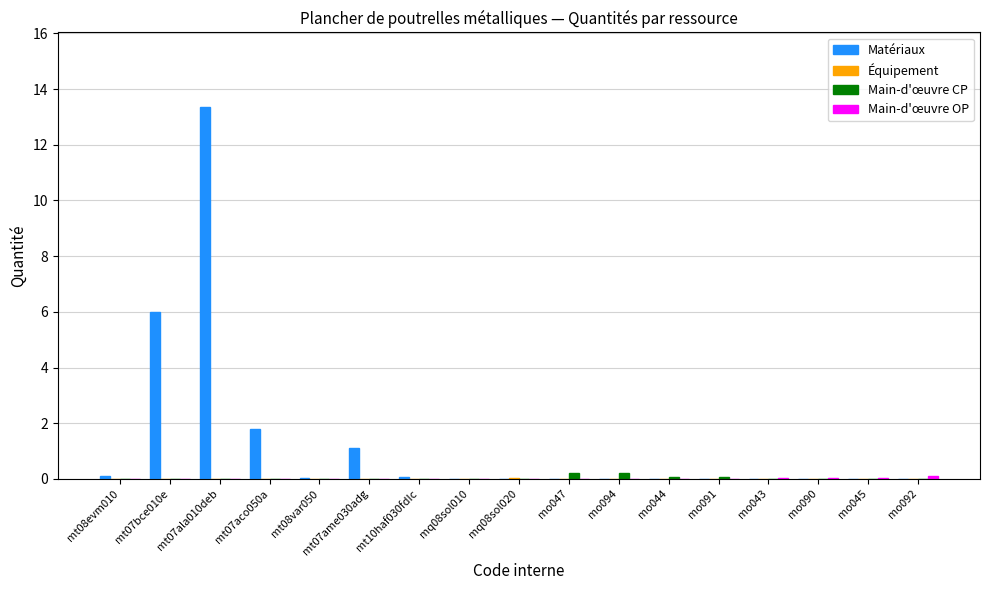

How many data points does each series have?

17